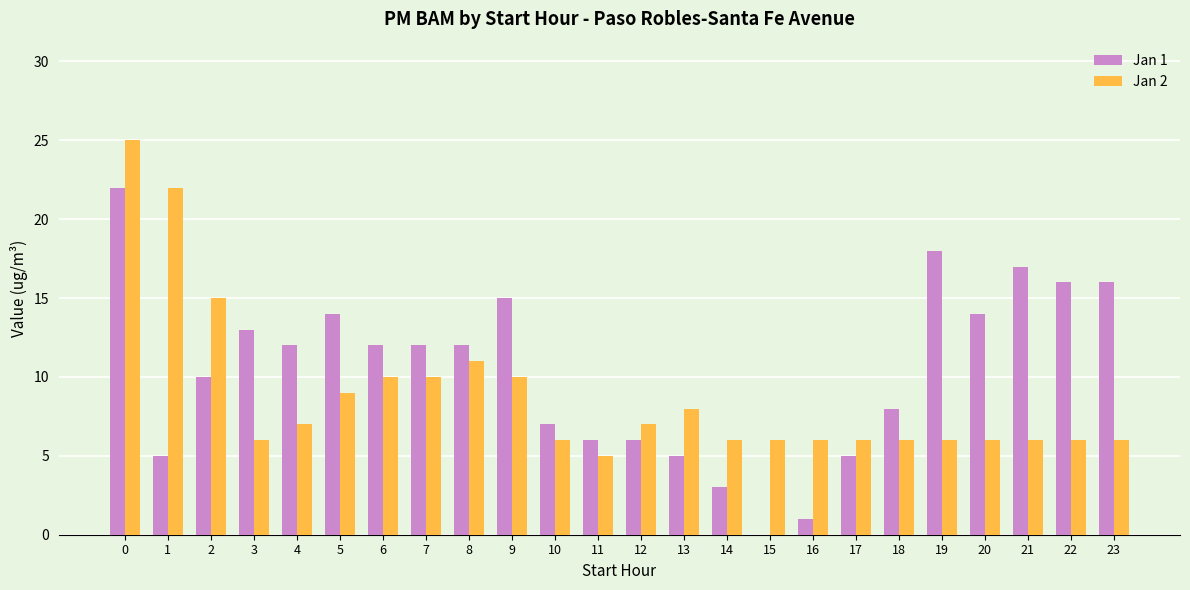

Count the number of categories in the chart.

24